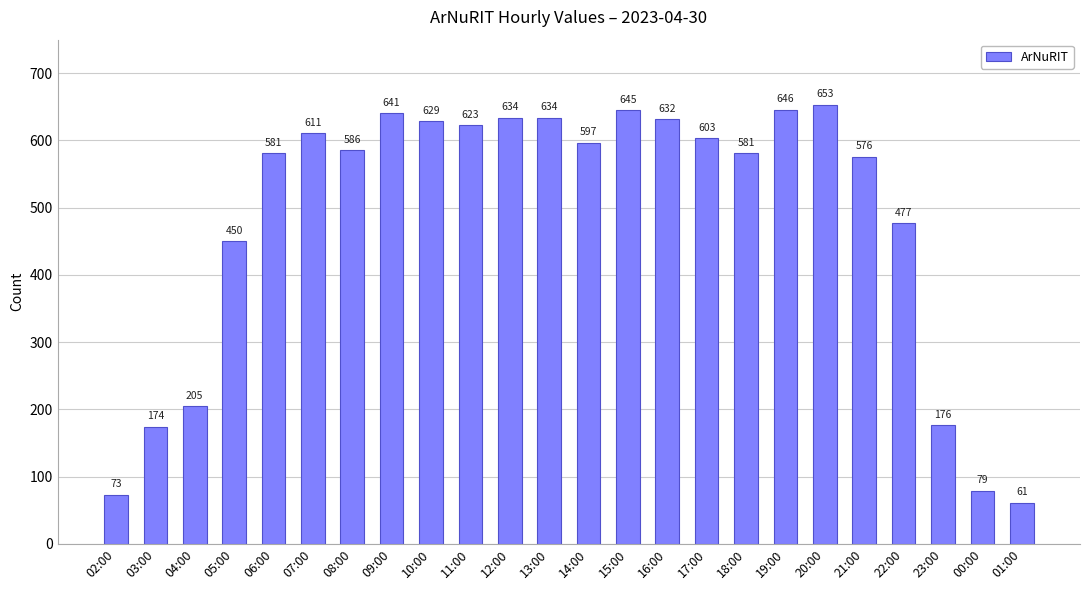

Count the number of data series in this chart.

1